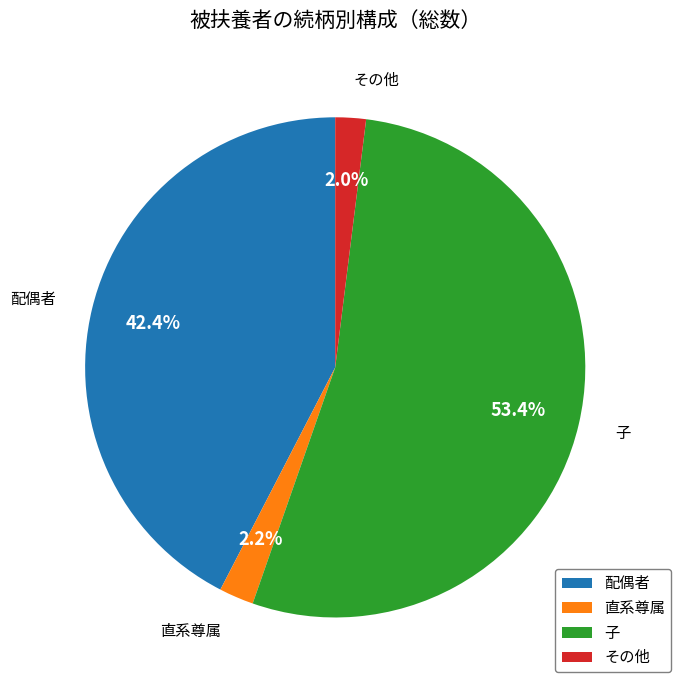

To the nearest percent, what is the difference between the その他 and 配偶者 slice percentages?

40%